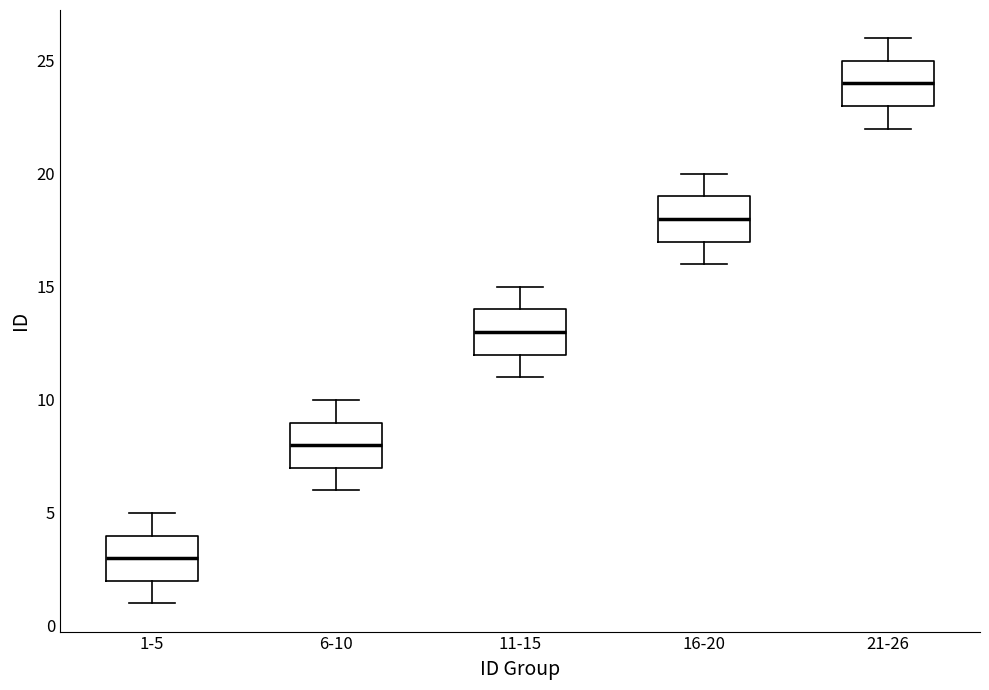

Reading left to right, read every box against the y-axis: the position of its median line, the range the box covers, and the ends of its whiskers. The values are not printed on the chart, so give them approximately, as read against the axis.

1-5: median 3, box 2 to 4, whiskers 1 to 5
6-10: median 8, box 7 to 9, whiskers 6 to 10
11-15: median 13, box 12 to 14, whiskers 11 to 15
16-20: median 18, box 17 to 19, whiskers 16 to 20
21-26: median 24, box 23 to 25, whiskers 22 to 26